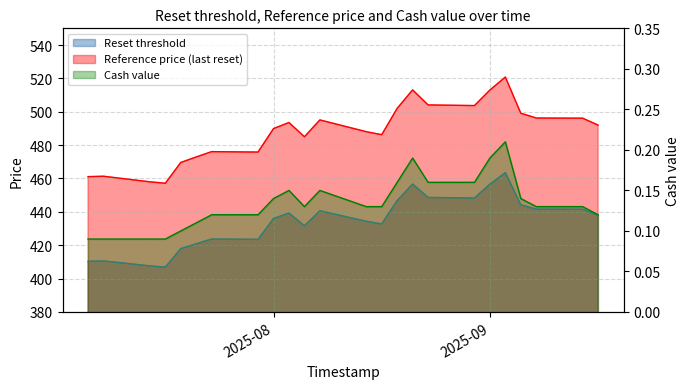

In Cash value, how many points are lower than both neighbors (excluding endpoints)?

1